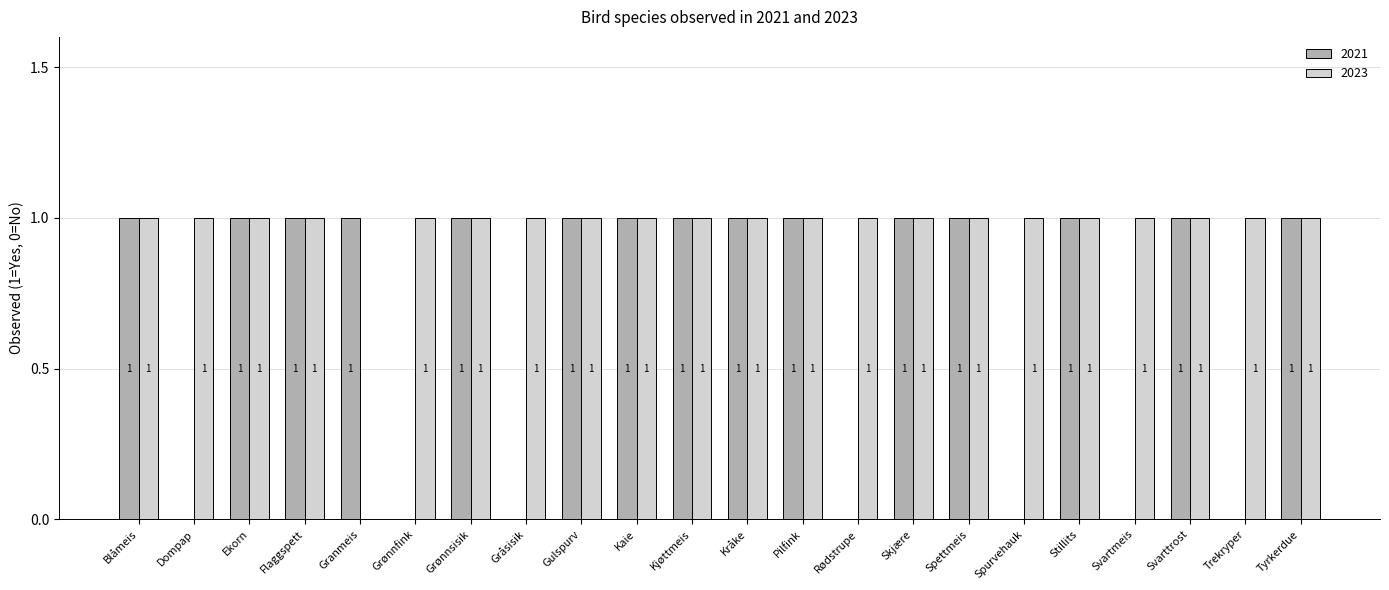

Reading left to right, what are all the values shown in this chart?

2021: 1	0	1	1	1	0	1	0	1	1	1	1	1	0	1	1	0	1	0	1	0	1
2023: 1	1	1	1	0	1	1	1	1	1	1	1	1	1	1	1	1	1	1	1	1	1